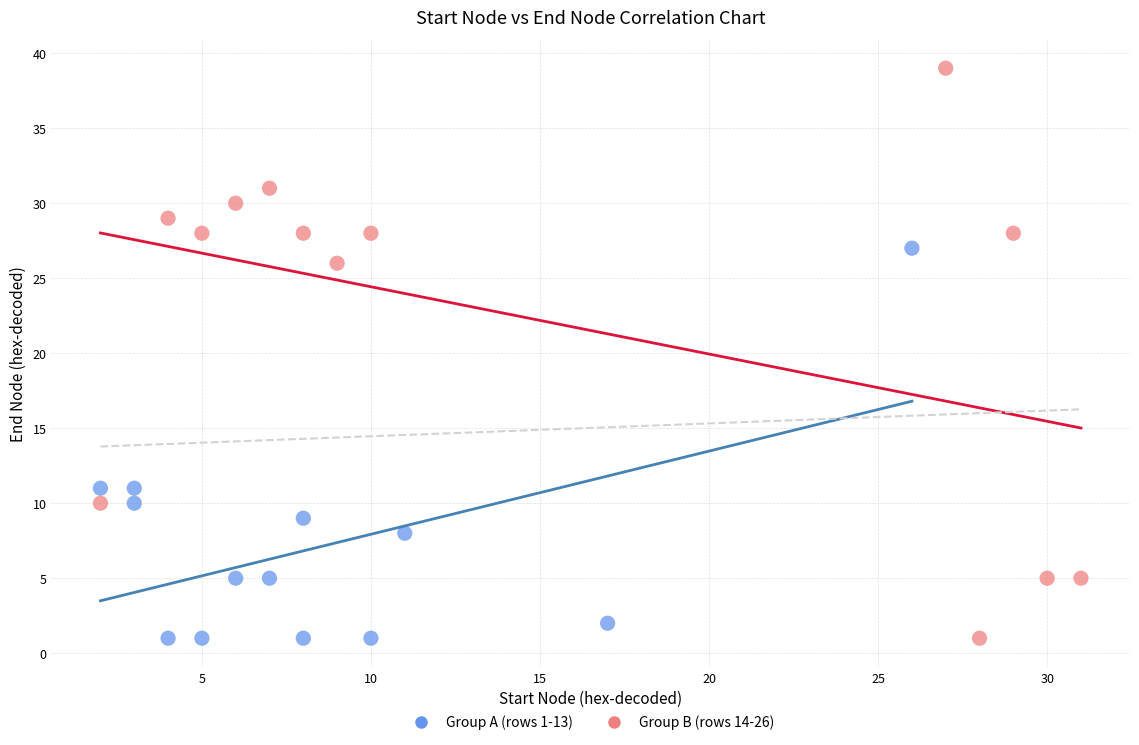

Which series reaches the maximum Y coordinate?

Group B (rows 14-26)